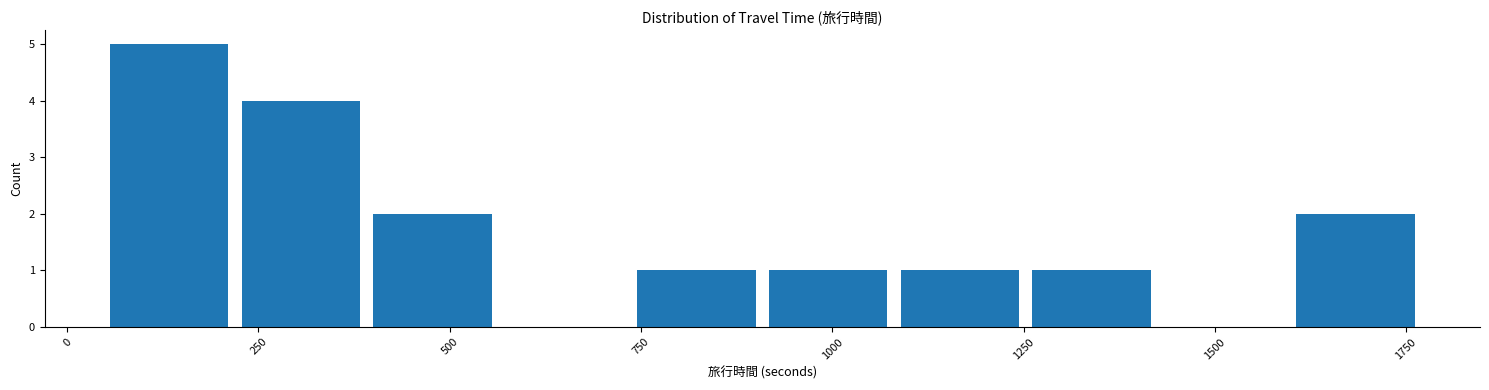

Around what value on the x-axis is the tallest bar? Give the approximate position of its centre, as read against the axis.

150